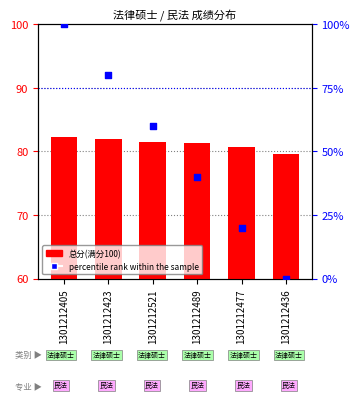

At which category is the sum across all series the highest?

1301212405